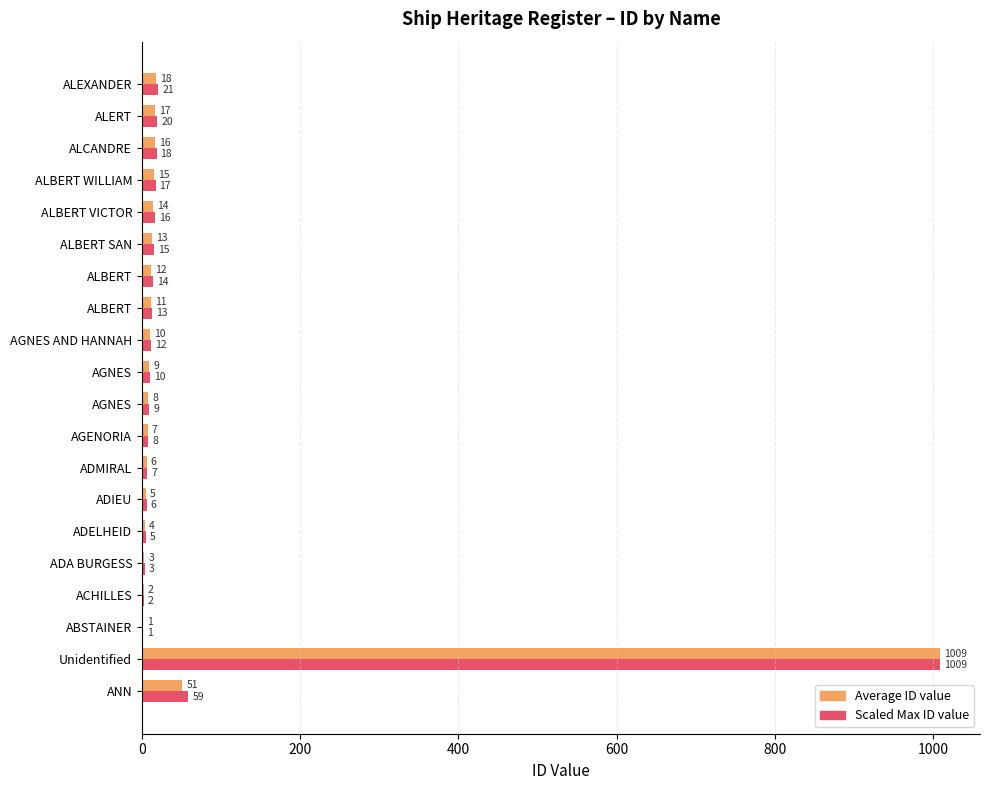

What are all the series names shown in the legend?

Average ID value, Scaled Max ID value